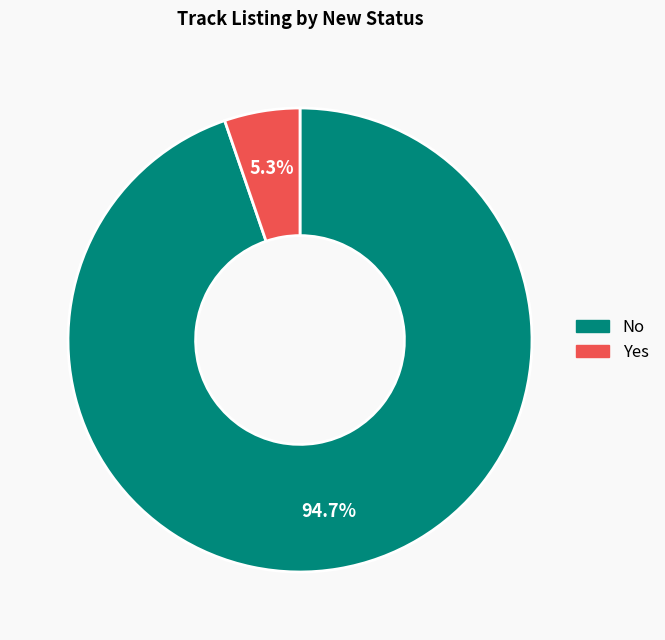

To the nearest percent, what portion does No represent?

95%